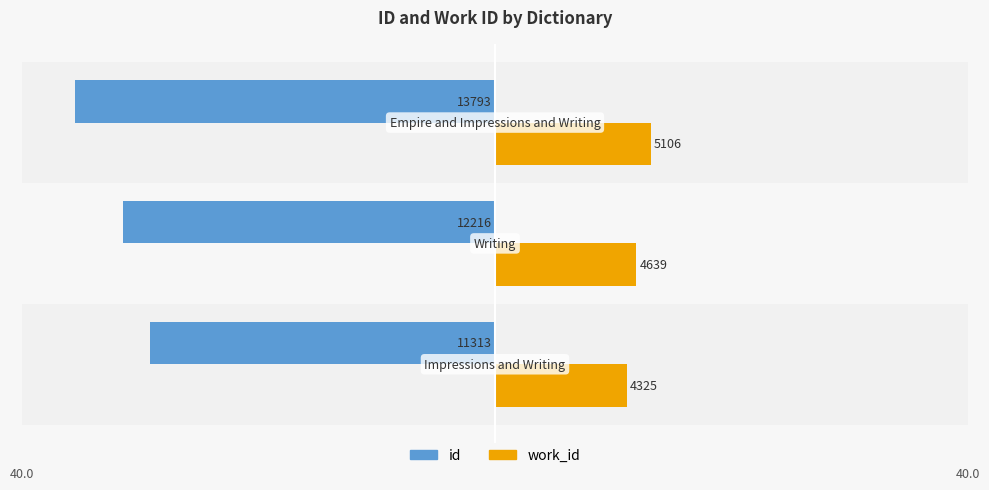

What are all the series names shown in the legend?

id, work_id